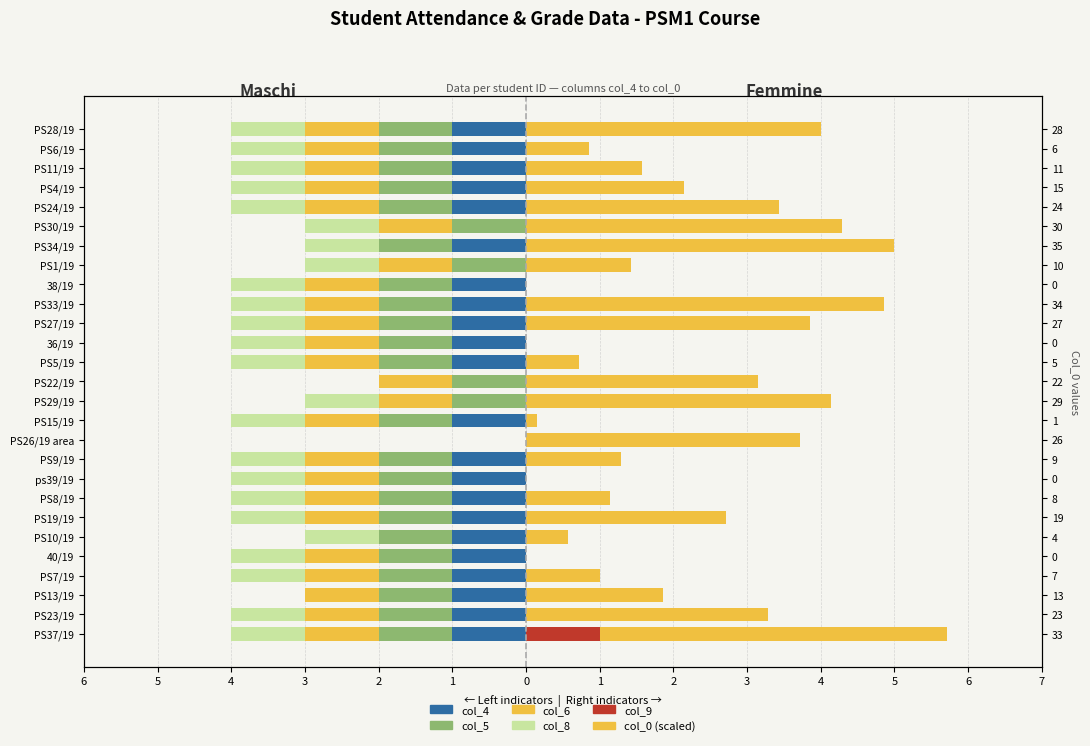

The col_0 (scaled) series shows 8.1 at PS34/19. True or false?

False